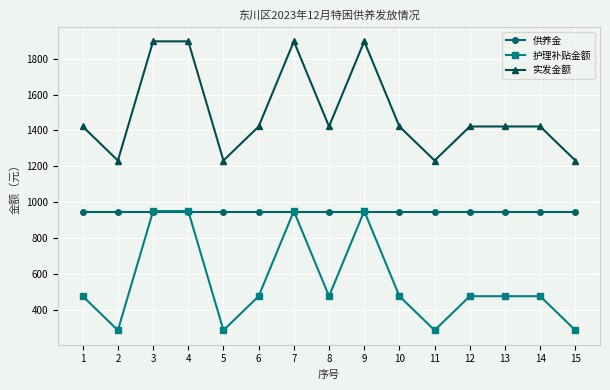

How many times do 供养金 and 护理补贴金额 cross each other?

6